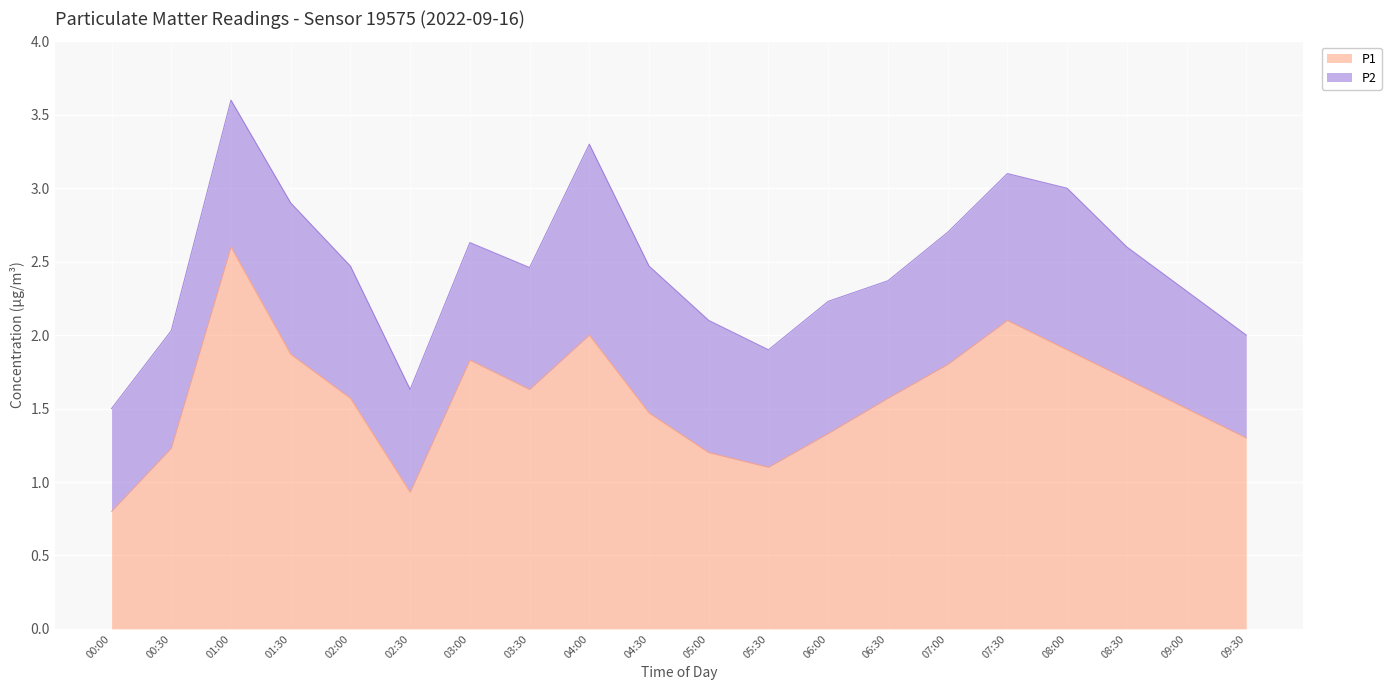

True or false: the data shows 1.7 at 08:30.

True